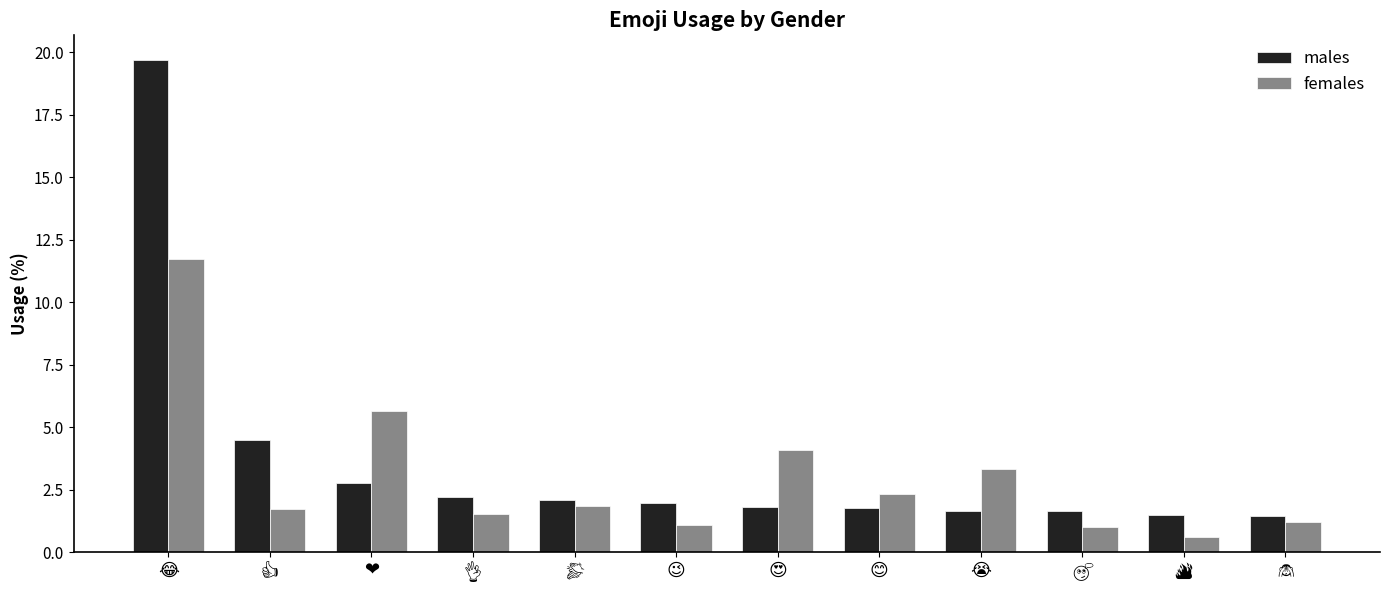

What is the lowest value of the males series?

1.5